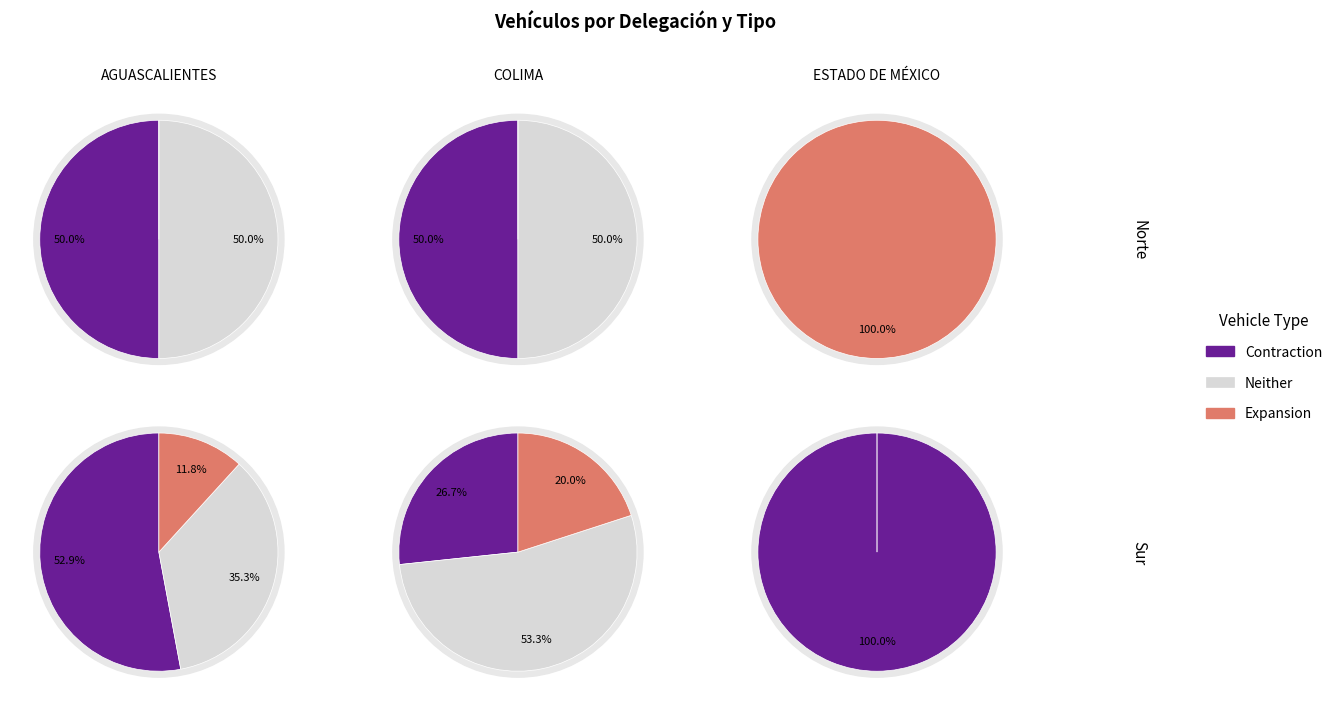

Do 5 and 1 together represent more than half of the pie?

No